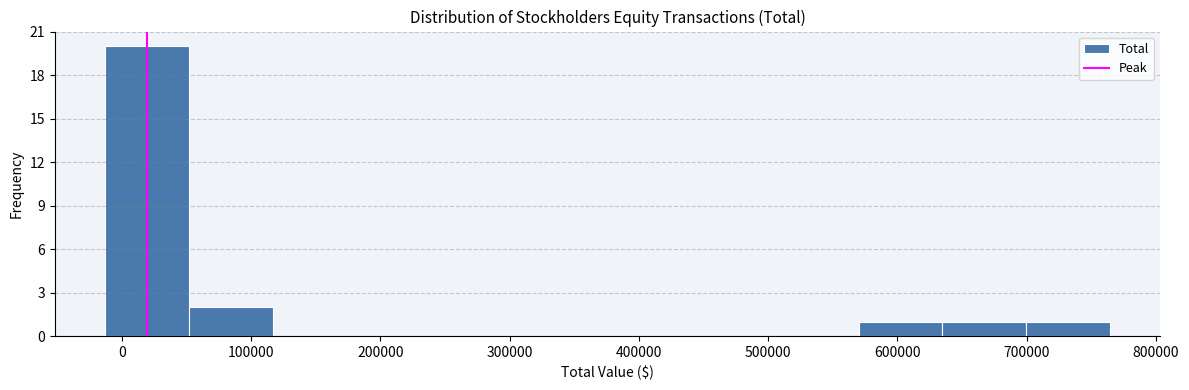

Which range on the x-axis has the tallest bar?

-10000 to 50000